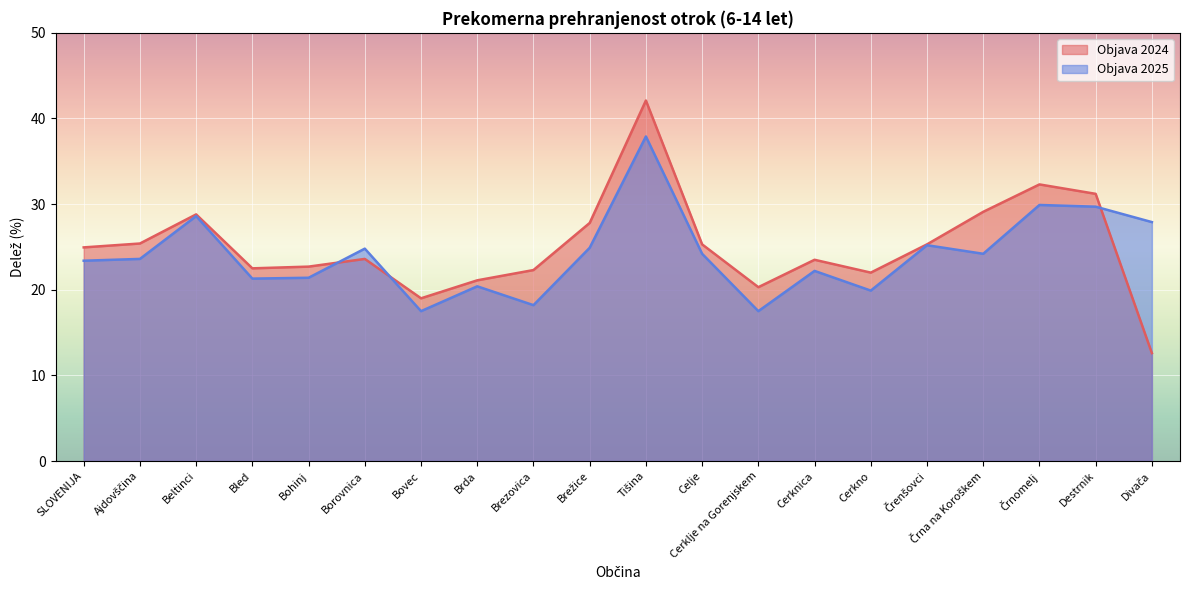

Which series has the largest total across all categories?

Objava 2024